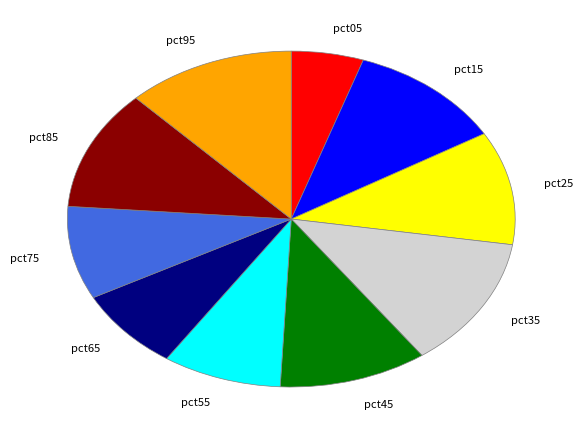

Do pct85 and pct05 together represent more than half of the pie?

No